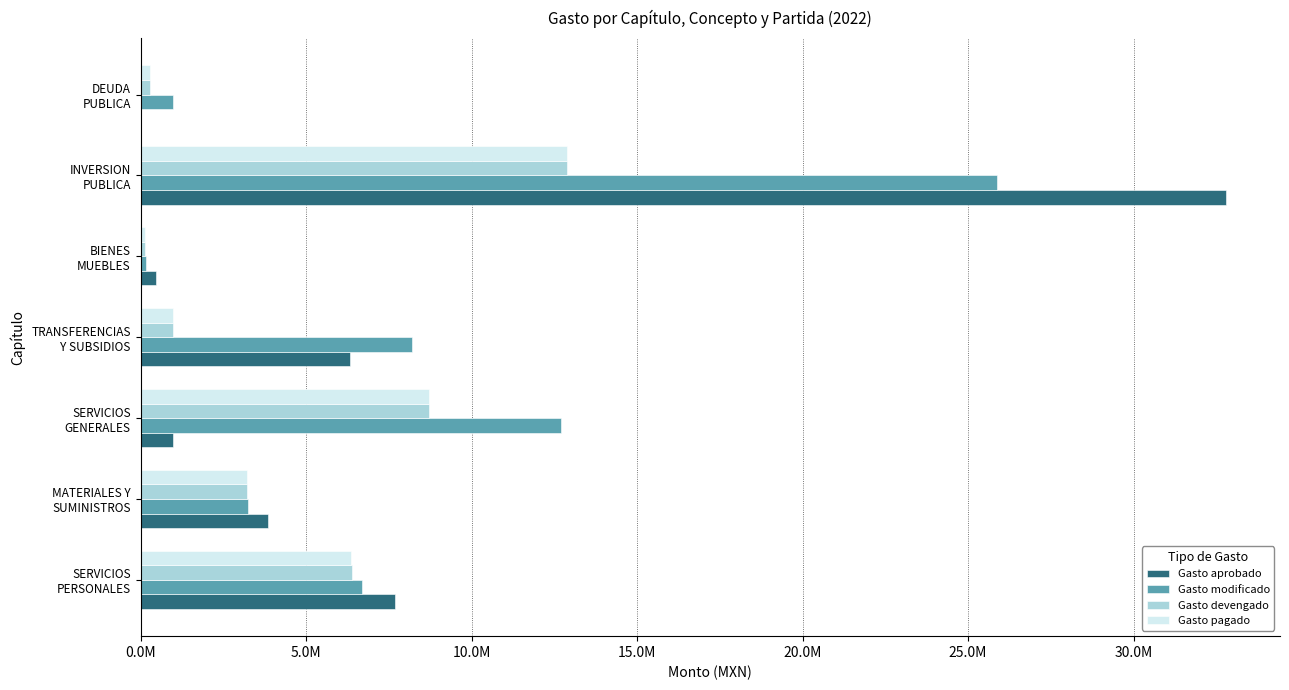

At which label is Gasto pagado closest to 6512400?

SERVICIOS
PERSONALES